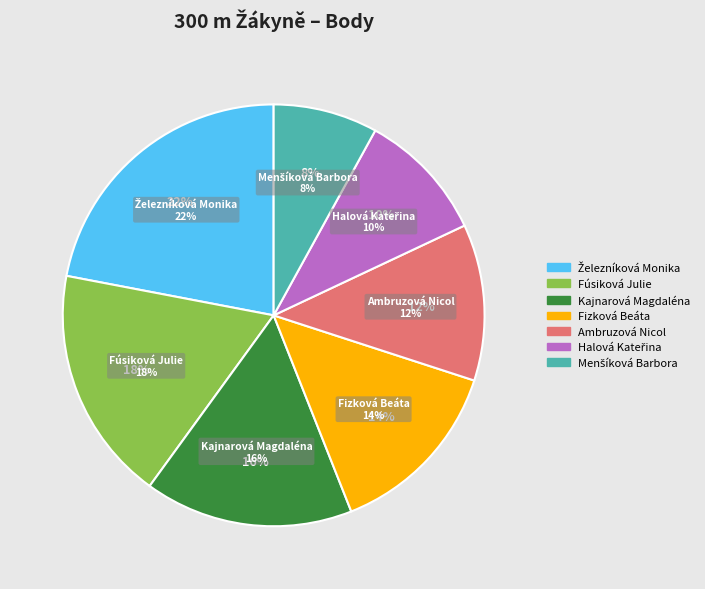

What percentage is the Ambruzová Nicol slice, to the nearest percent?

12%